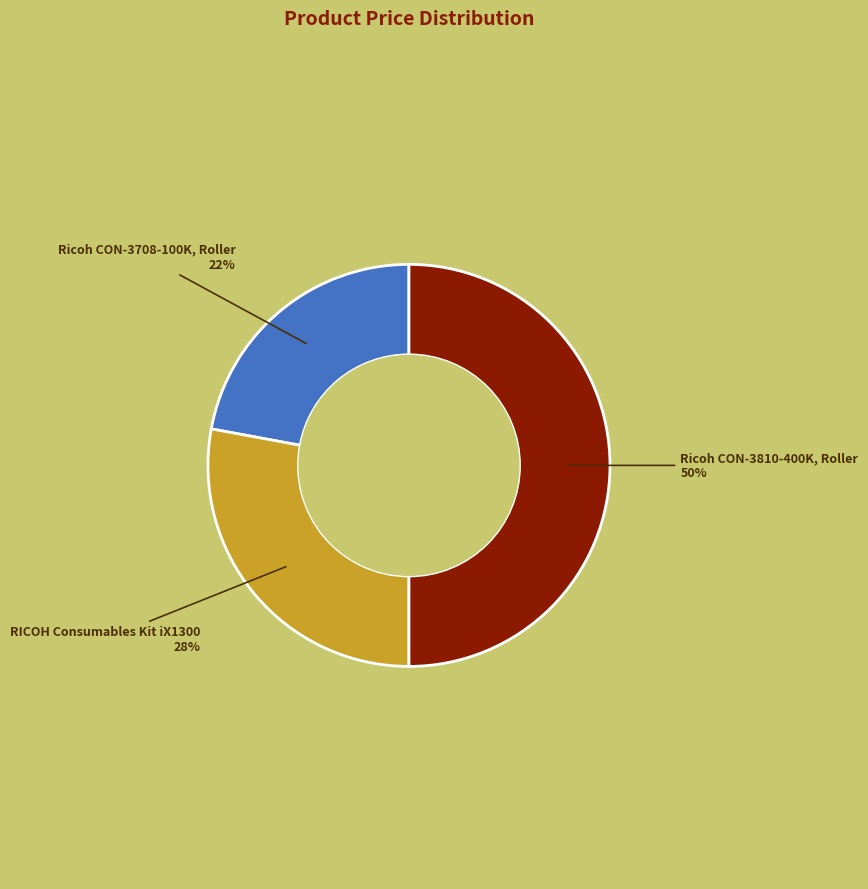

What is the ratio of the value at RICOH Consumables Kit iX1300 to the value at Ricoh CON-3810-400K, Roller?

0.6